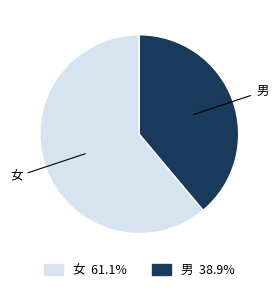

Is there any slice that represents more than half of the pie?

Yes